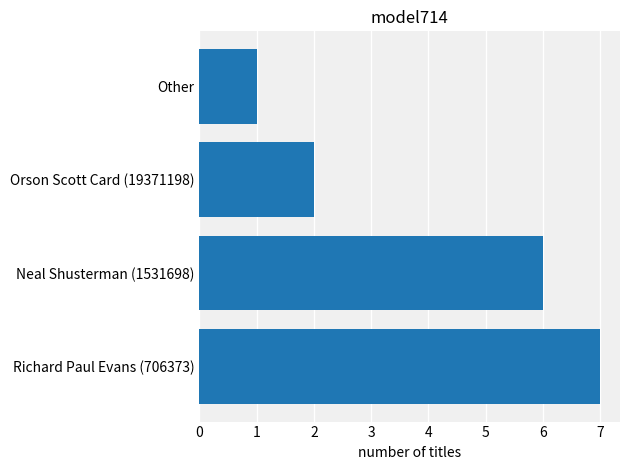

True or false: the data shows 5 at Richard Paul Evans (706373).

False